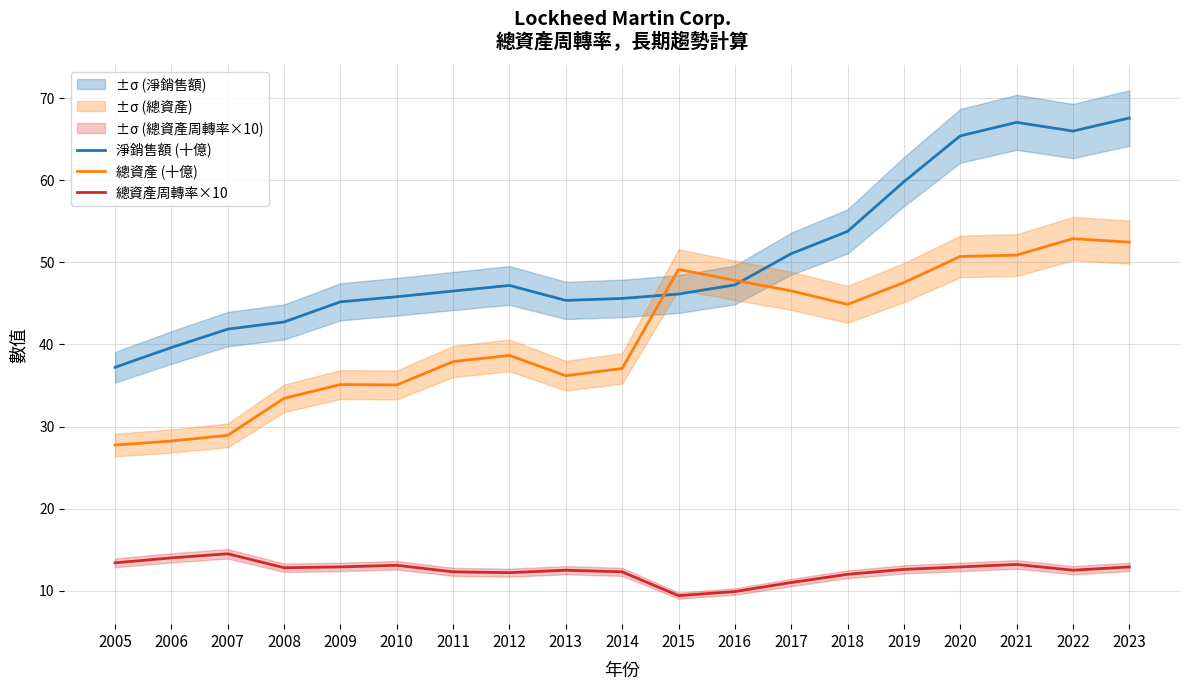

Which series has the largest total across all categories?

淨銷售額 (十億)